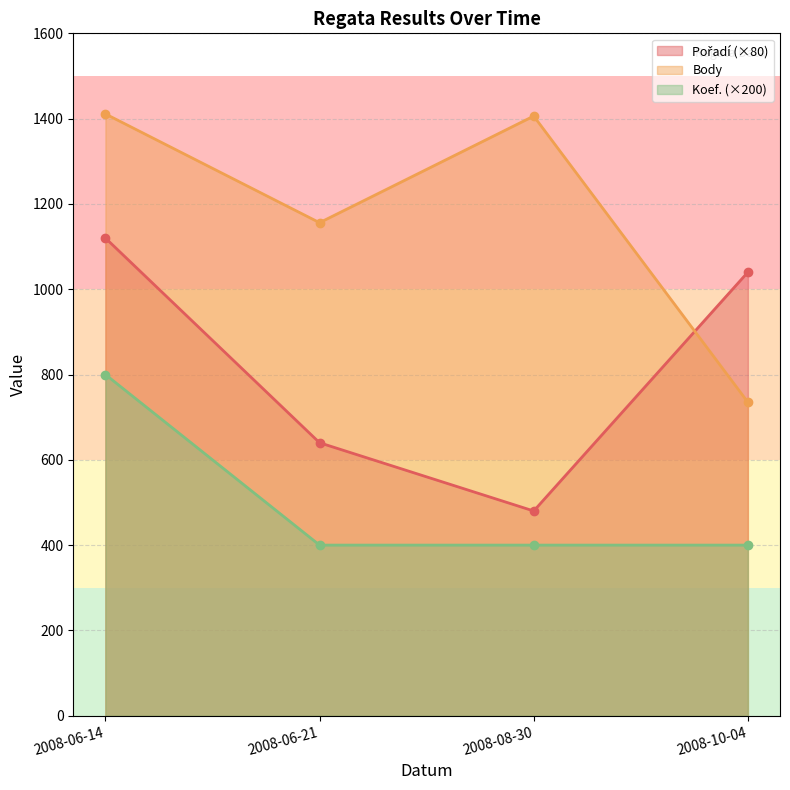

At which label does Koef. reach its minimum?

2008-06-21